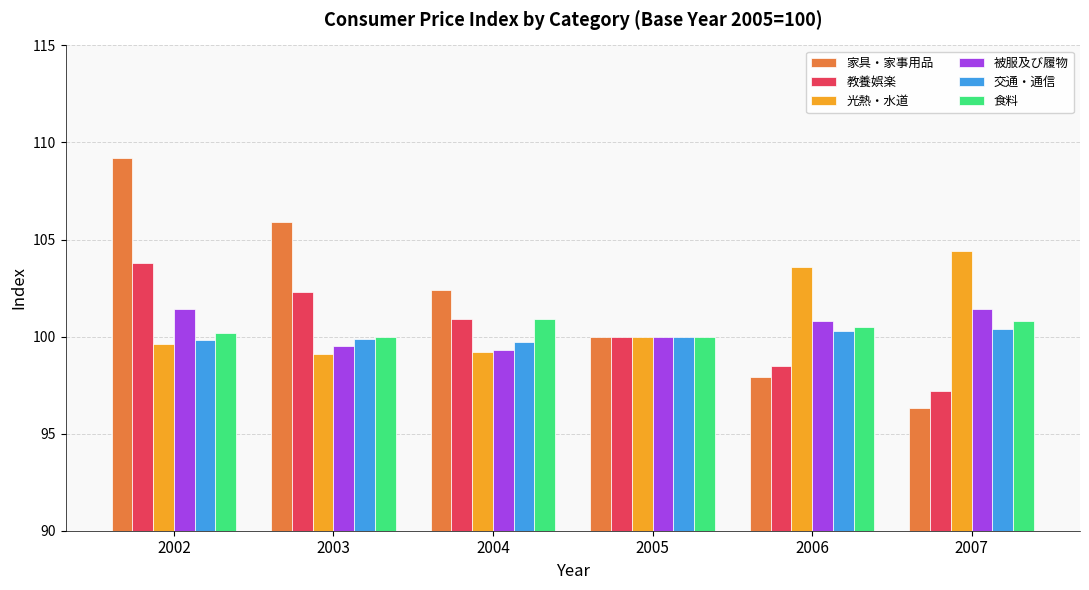

Is the value of 光熱・水道 at 2003 greater than the value of 交通・通信 at 2005?

No